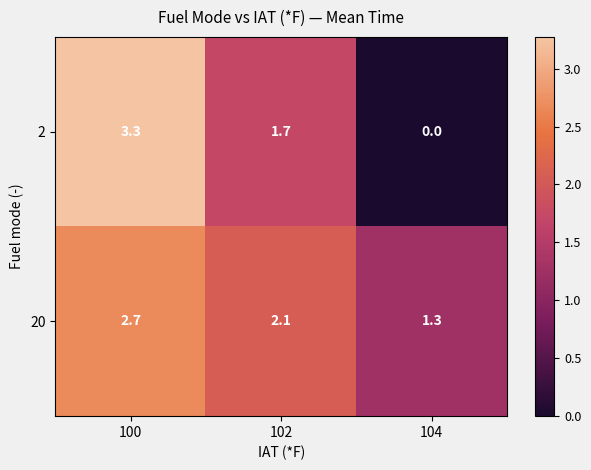

Which series has the largest range (max minus min)?

2